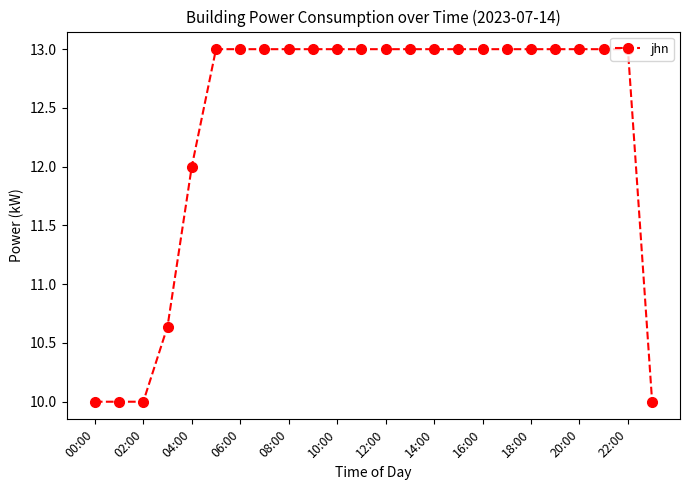

What is the smallest value displayed?

10.0